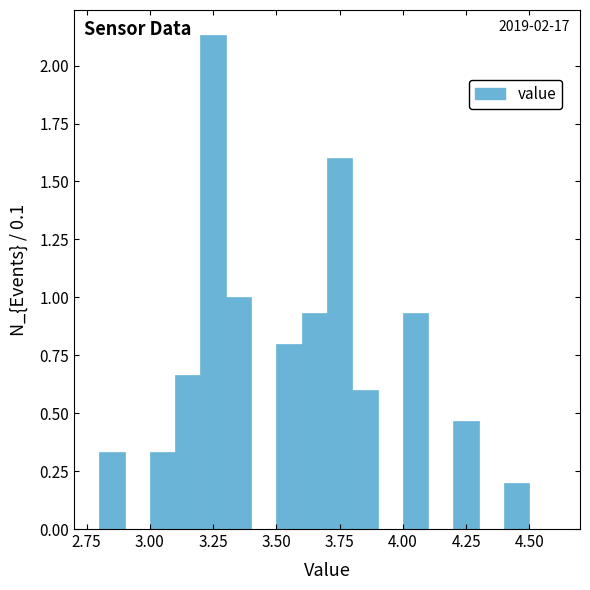

Around what value on the x-axis is the tallest bar? Give the approximate position of its centre, as read against the axis.

3.25